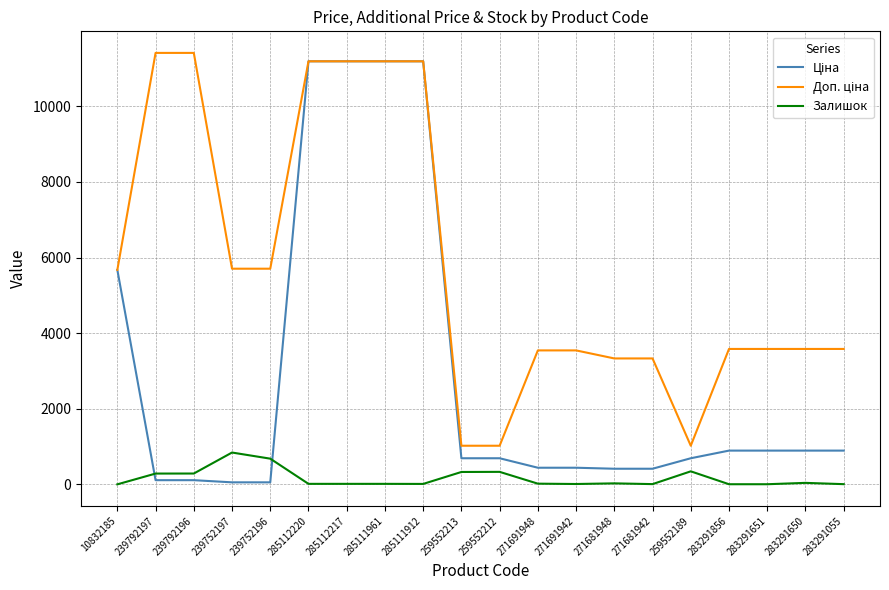

The Залишок series shows 683.0 at 239752196. True or false?

True